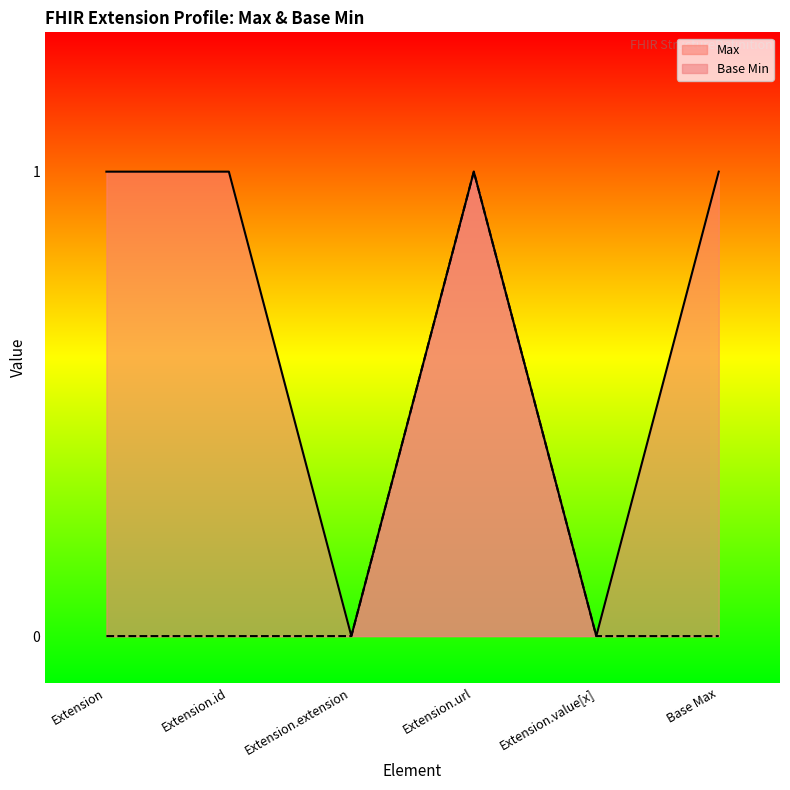

How many values in the Base Min series exceed 0?

1